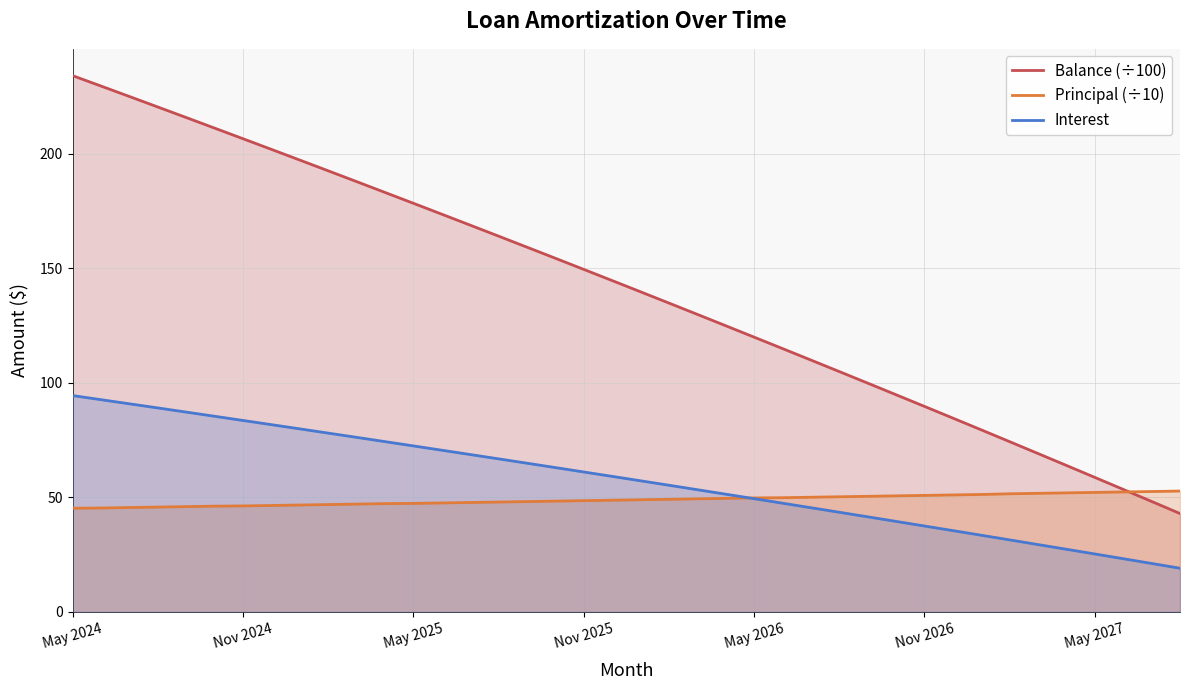

What are all the series names shown in the legend?

Balance (÷100), Principal (÷10), Interest